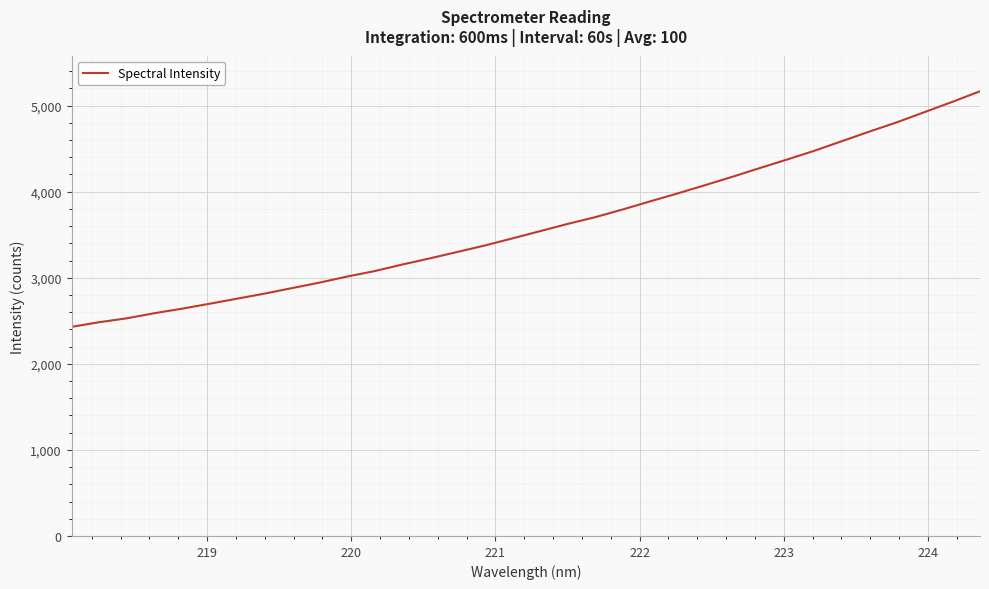

What is the difference between the maximum and minimum values?

2736.8